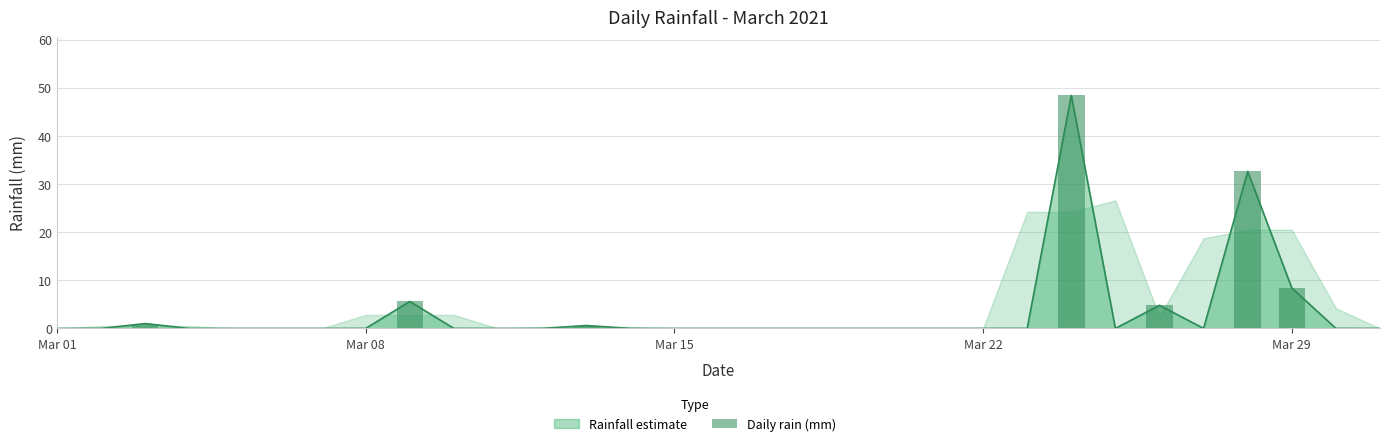

What is the label of the 1st bar from the left?

Mar 01